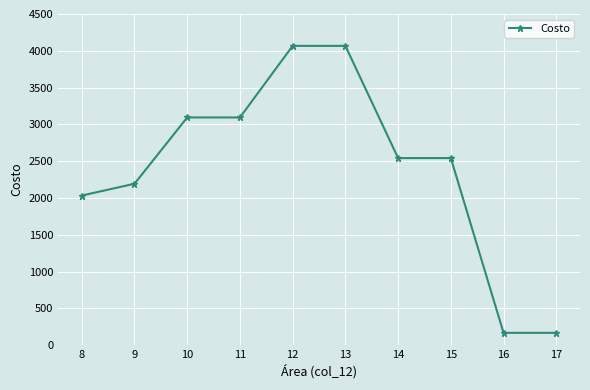

What is the sum of all values?

23966